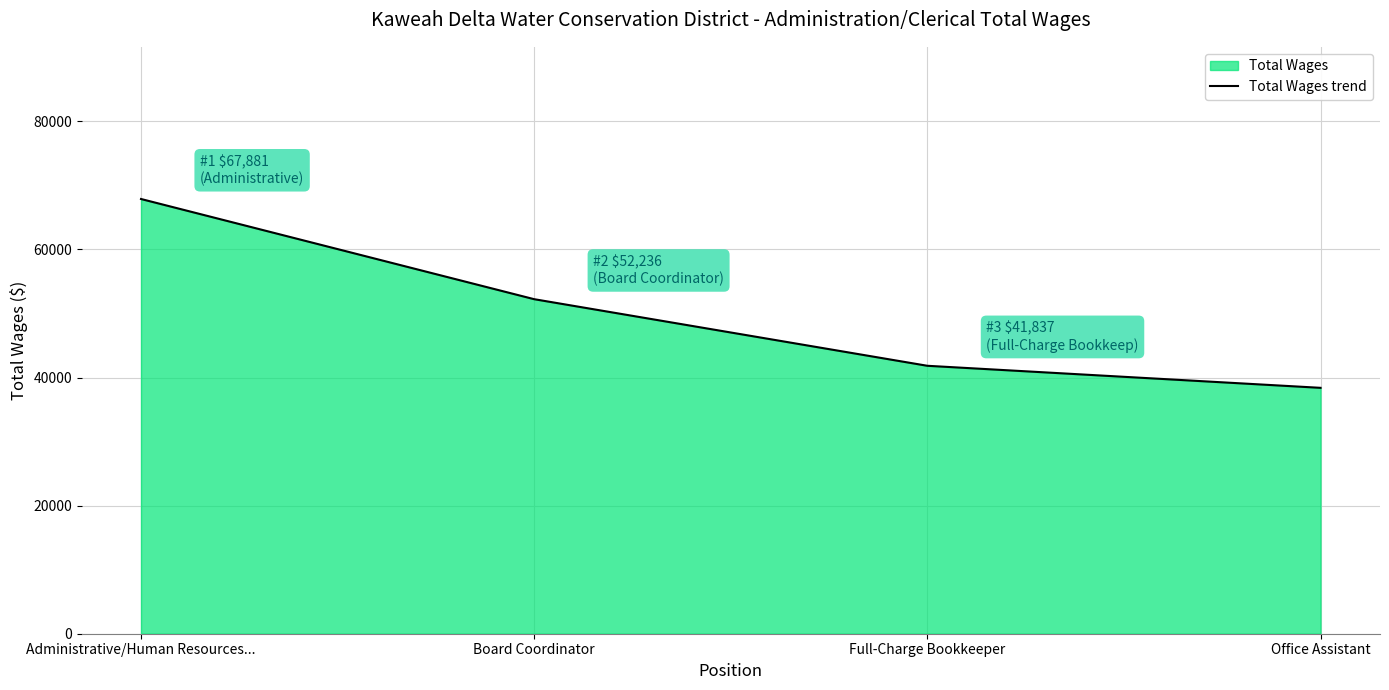

Rank the categories by value from lowest to highest.

Office Assistant, Full-Charge Bookkeeper, Board Coordinator, Administrative/Human Resources...